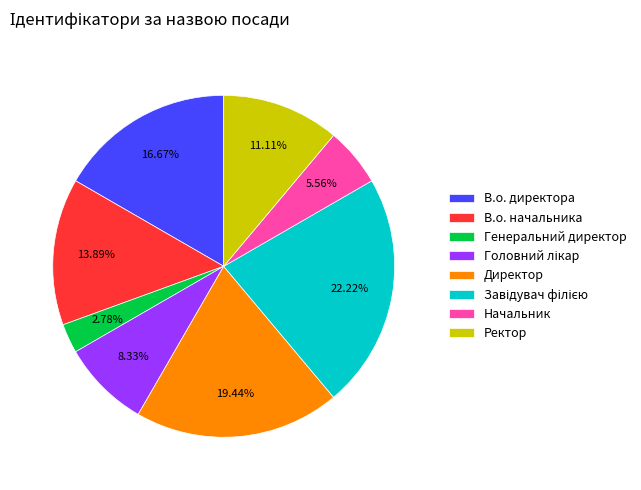

What is the ratio of the value at Ректор to the value at Начальник?

2.0